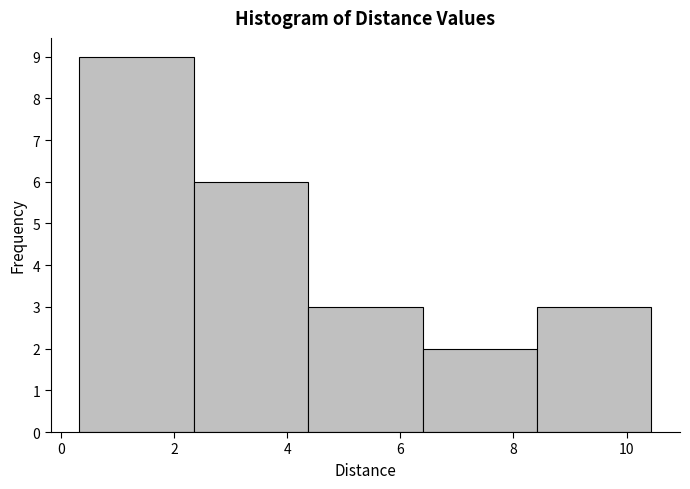

Which range on the x-axis has the tallest bar?

0.4 to 2.4